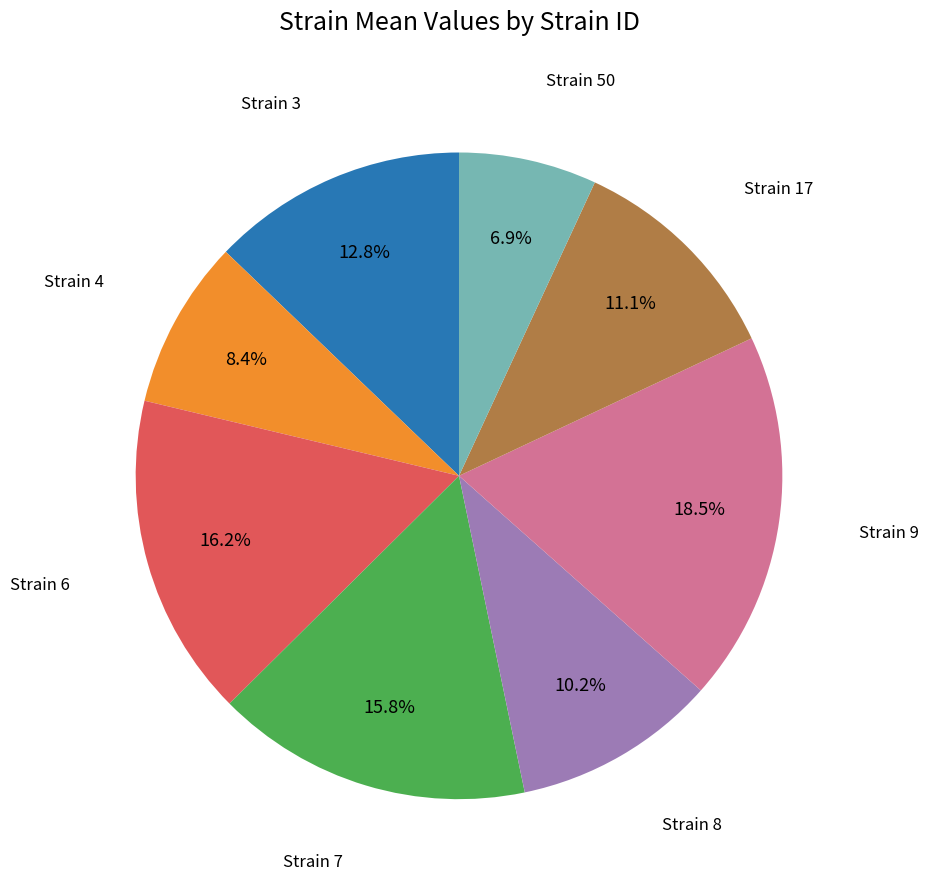

Is there a majority slice in this chart?

No